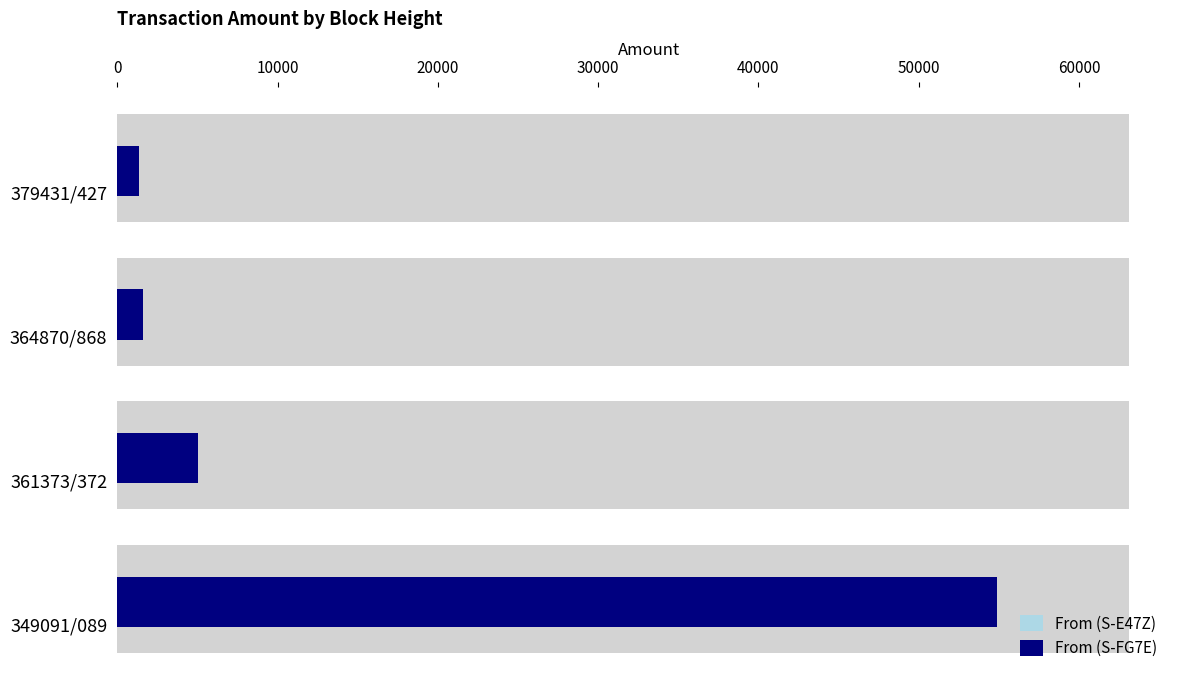

True or false: From (S-FG7E) has a value of 2402 at 364870/868.

False